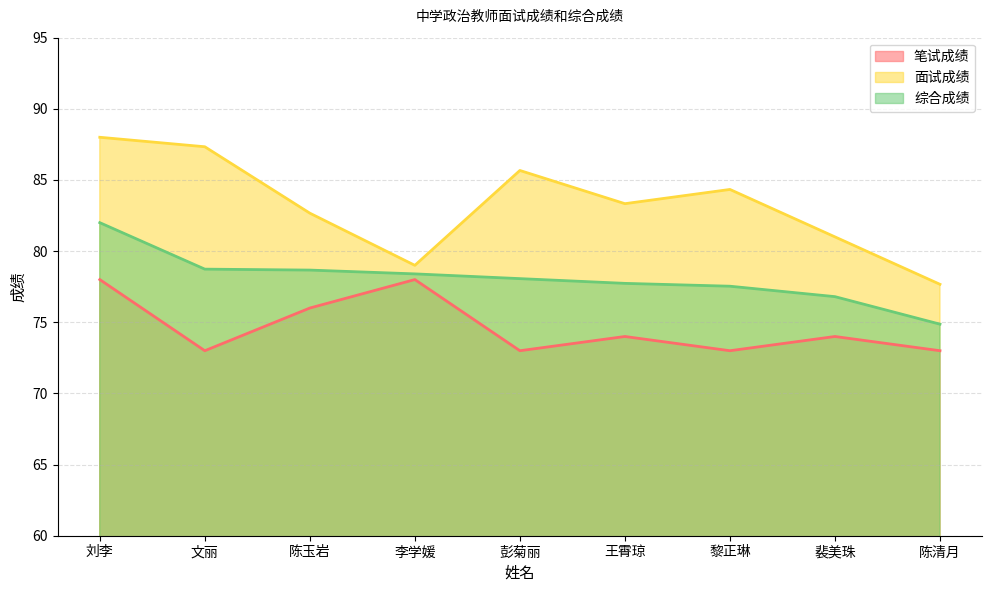

What is the label of the 2nd point from the right?

裴美珠